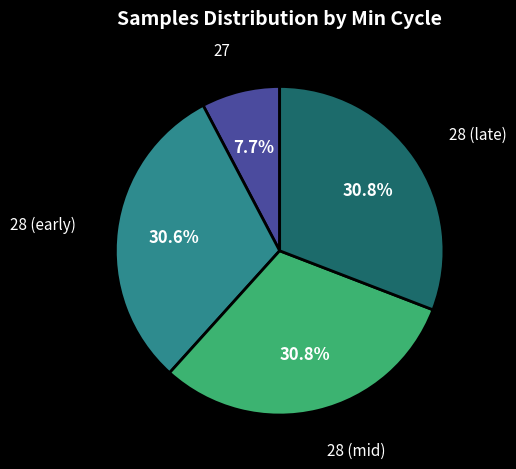

Which slice is the smallest?

27